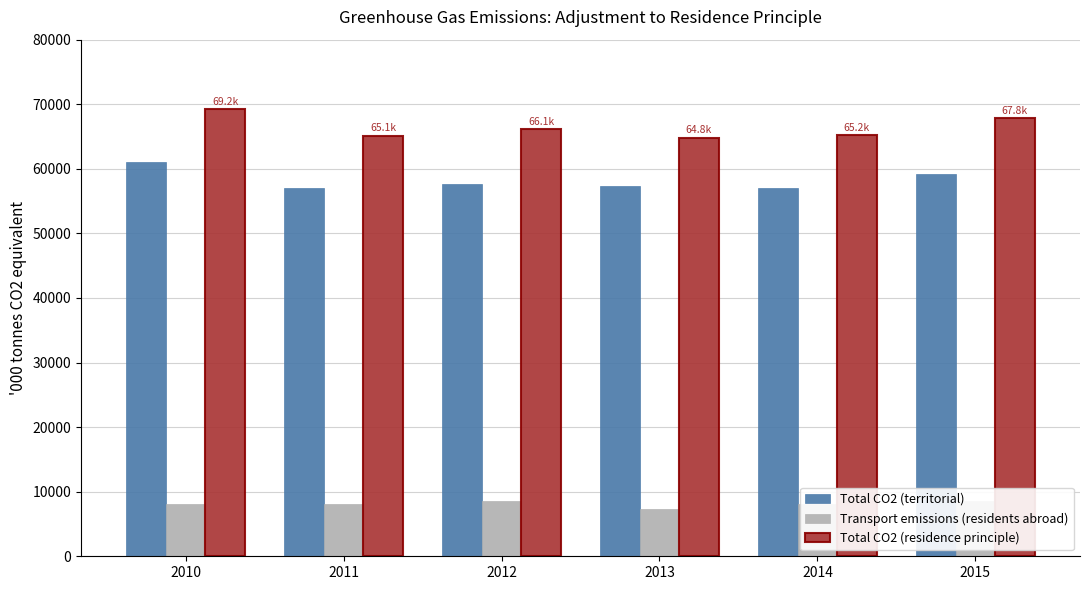

Reading left to right, what are all the values shown in this chart?

Total CO2 (territorial): 61104.8	56990.4	57611.5	57410.2	57098.5	59211.8
Transport emissions (residents abroad): 8131.8	8129.4	8528.4	7390.2	8104.7	8603.9
Total CO2 (residence principle): 69236.6	65119.8	66139.9	64800.4	65203.2	67815.7